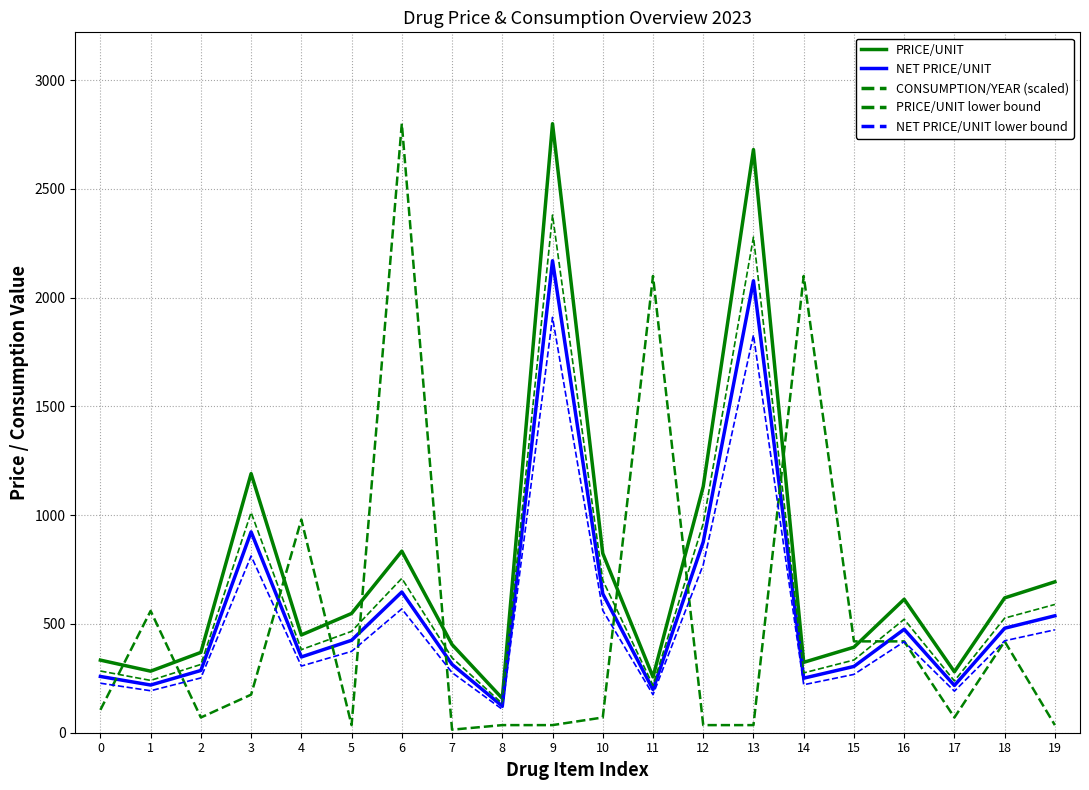

Is this an area chart (filled region under the line)?

No